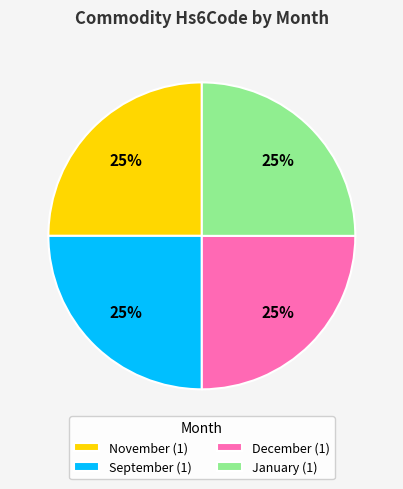

To the nearest percent, what percentage of the pie is December?

25%